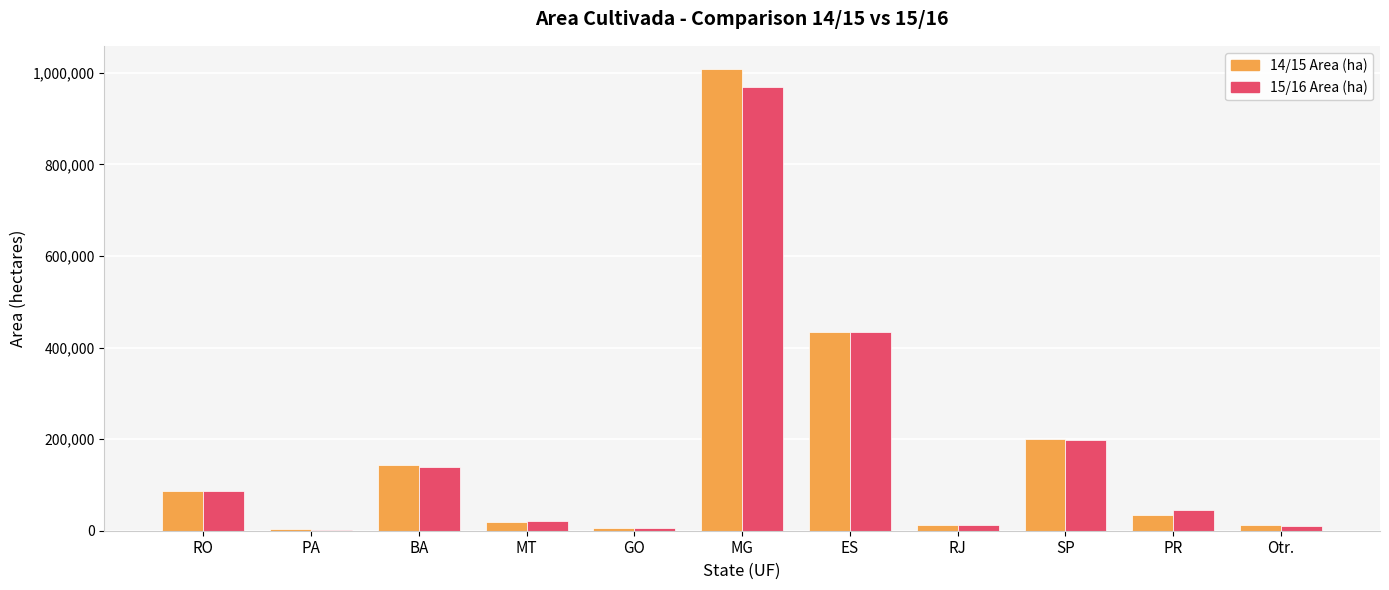

Which series changed the most between ES and SP?

15/16 Area (ha)